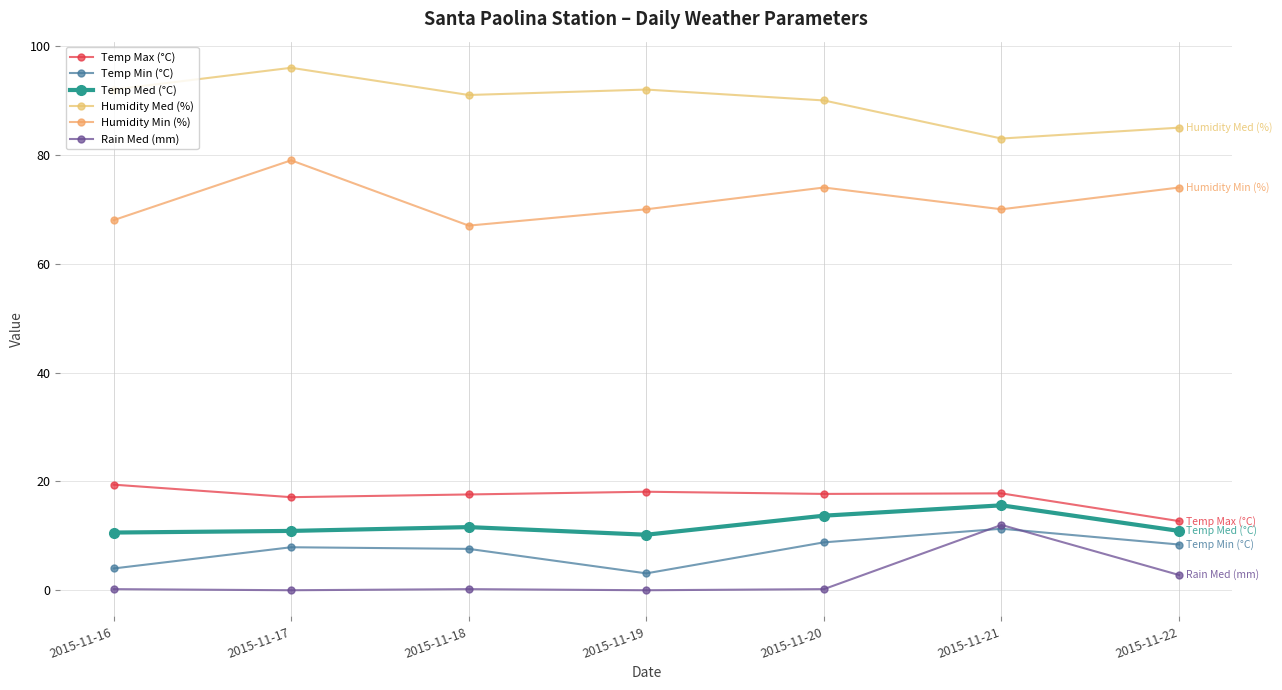

In Temp Max (°C), how many points are higher than both neighbors (excluding endpoints)?

2